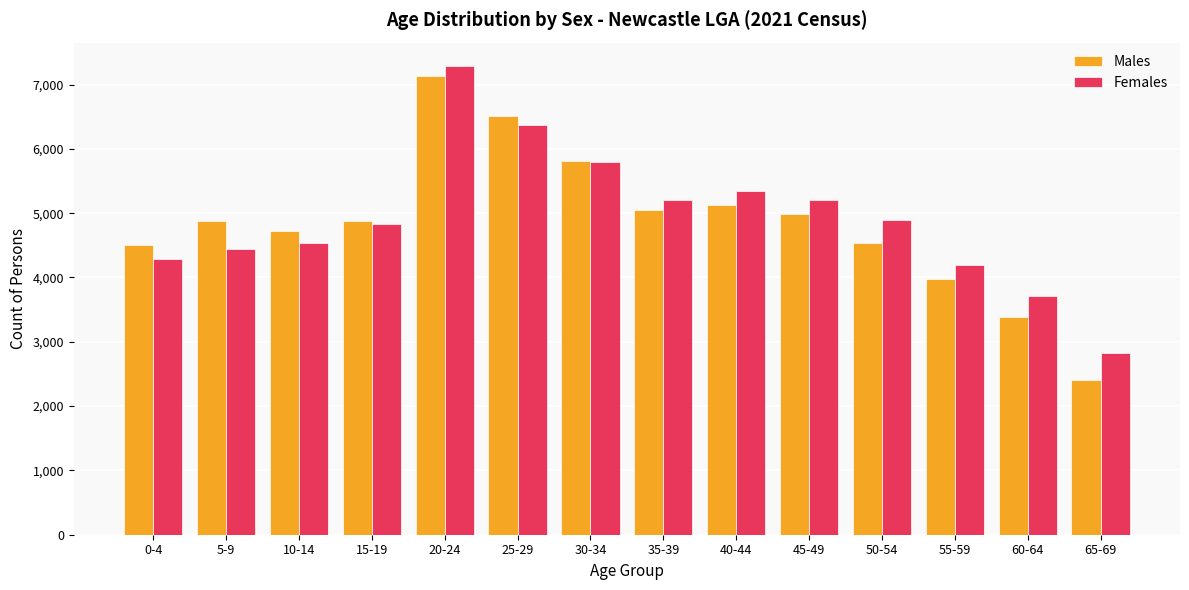

At 35-39, list the series in order from largest to smallest.

Females, Males